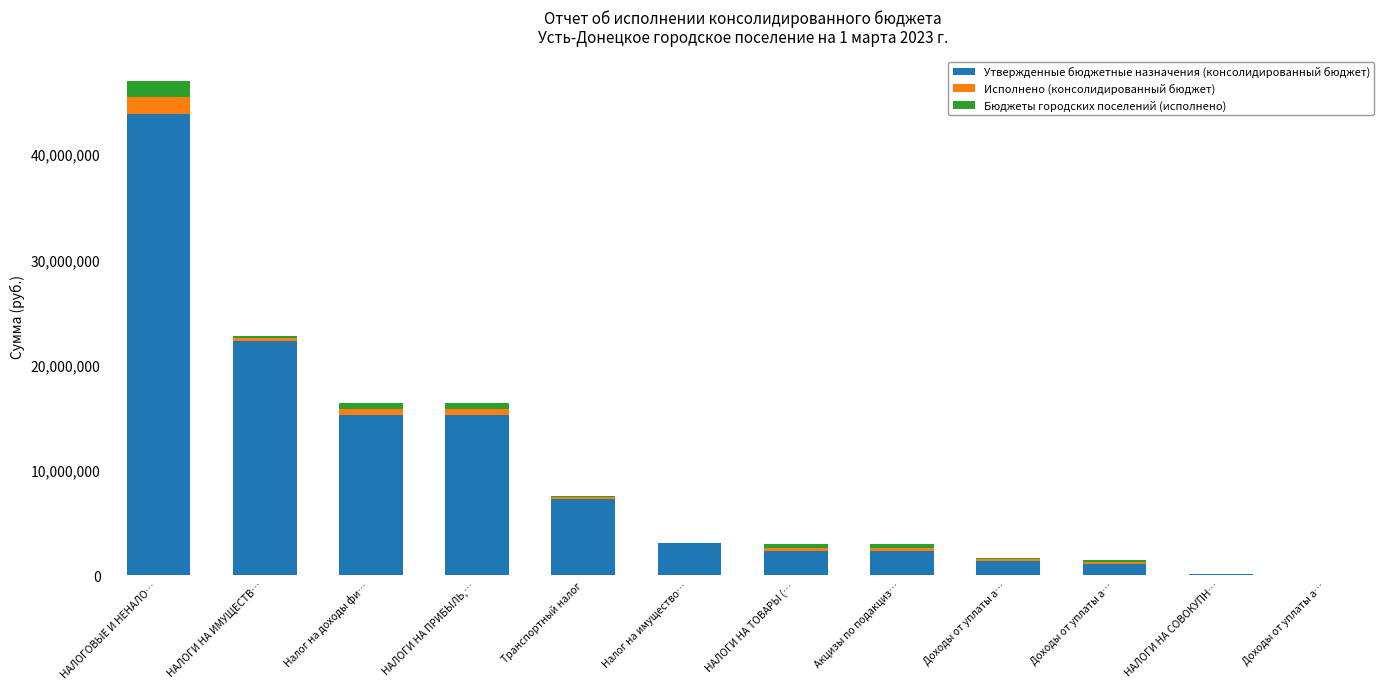

Which series has the largest total across all categories?

Утвержденные бюджетные назначения (консолидированный бюджет)